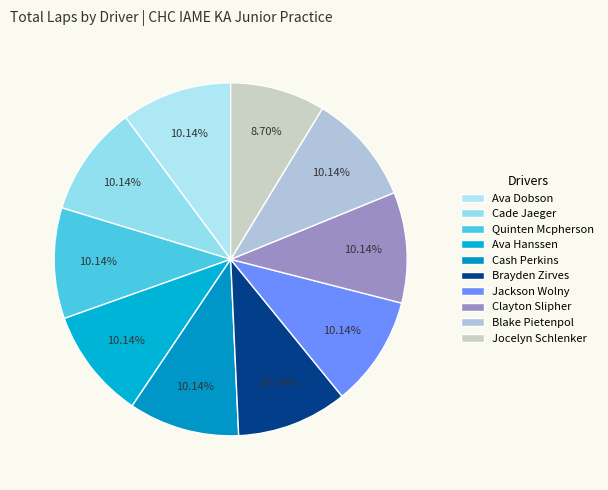

What percentage is the Jackson Wolny slice, to the nearest percent?

10%